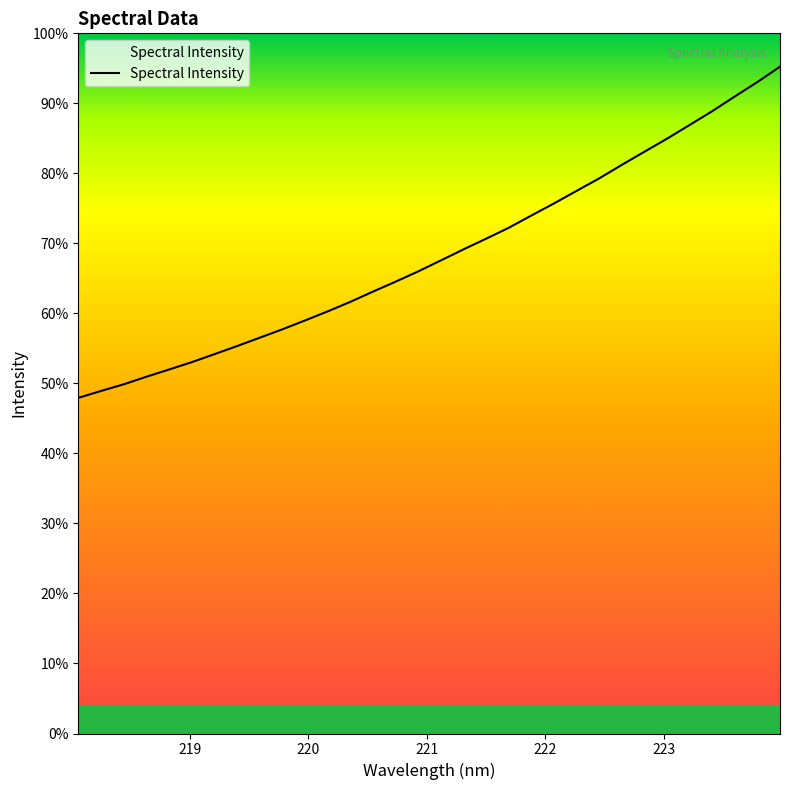

Does the chart have visible grid lines?

No